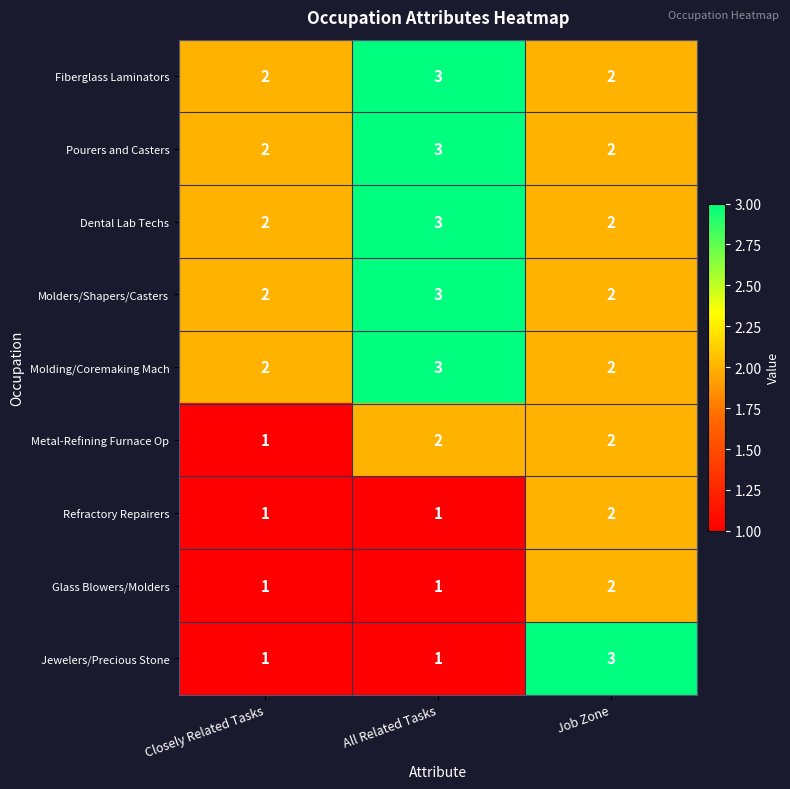

The Molding/Coremaking Mach series shows 2 at Closely Related Tasks. True or false?

True